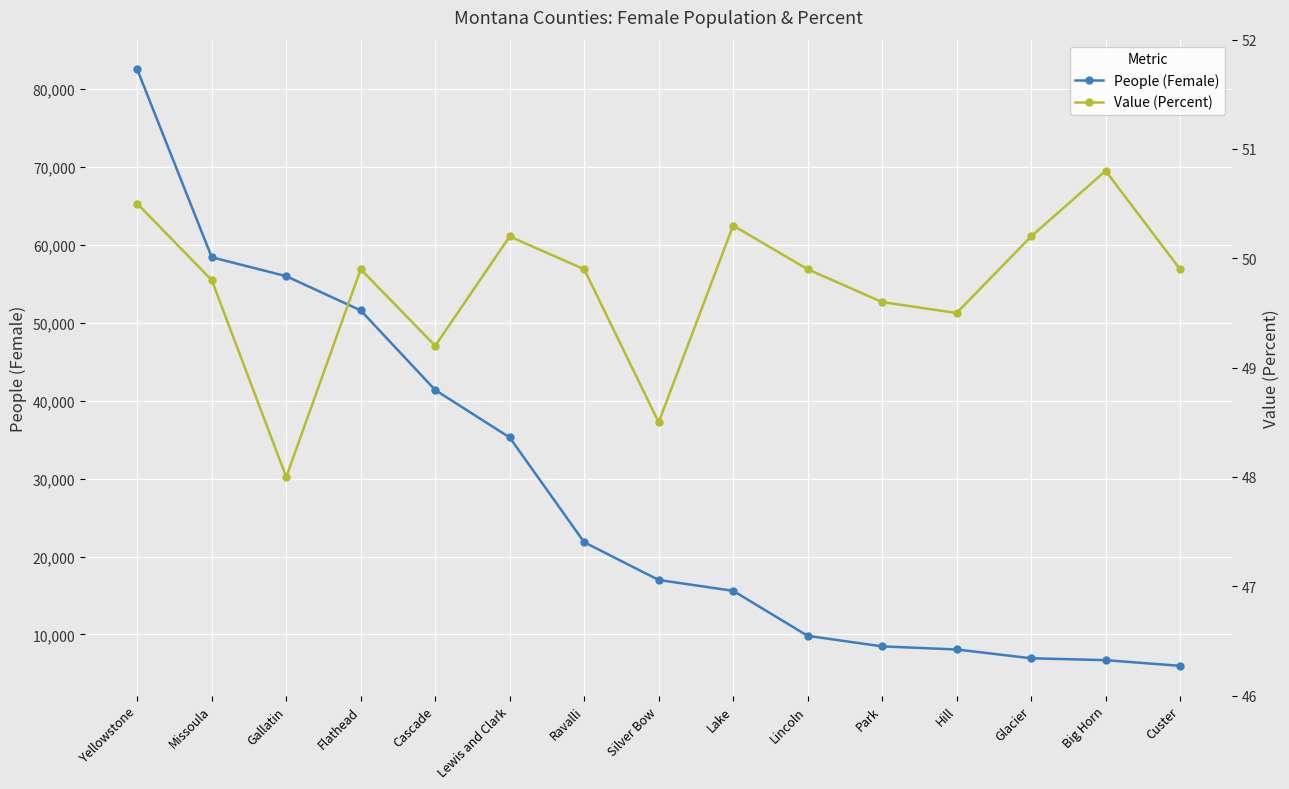

What is the difference between the People (Female) values at Silver Bow and Flathead?

34605